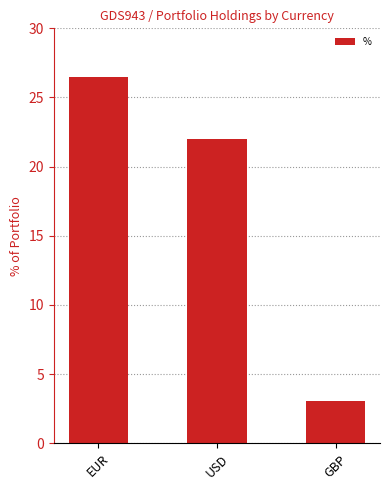

How many distinct data groups are displayed?

1